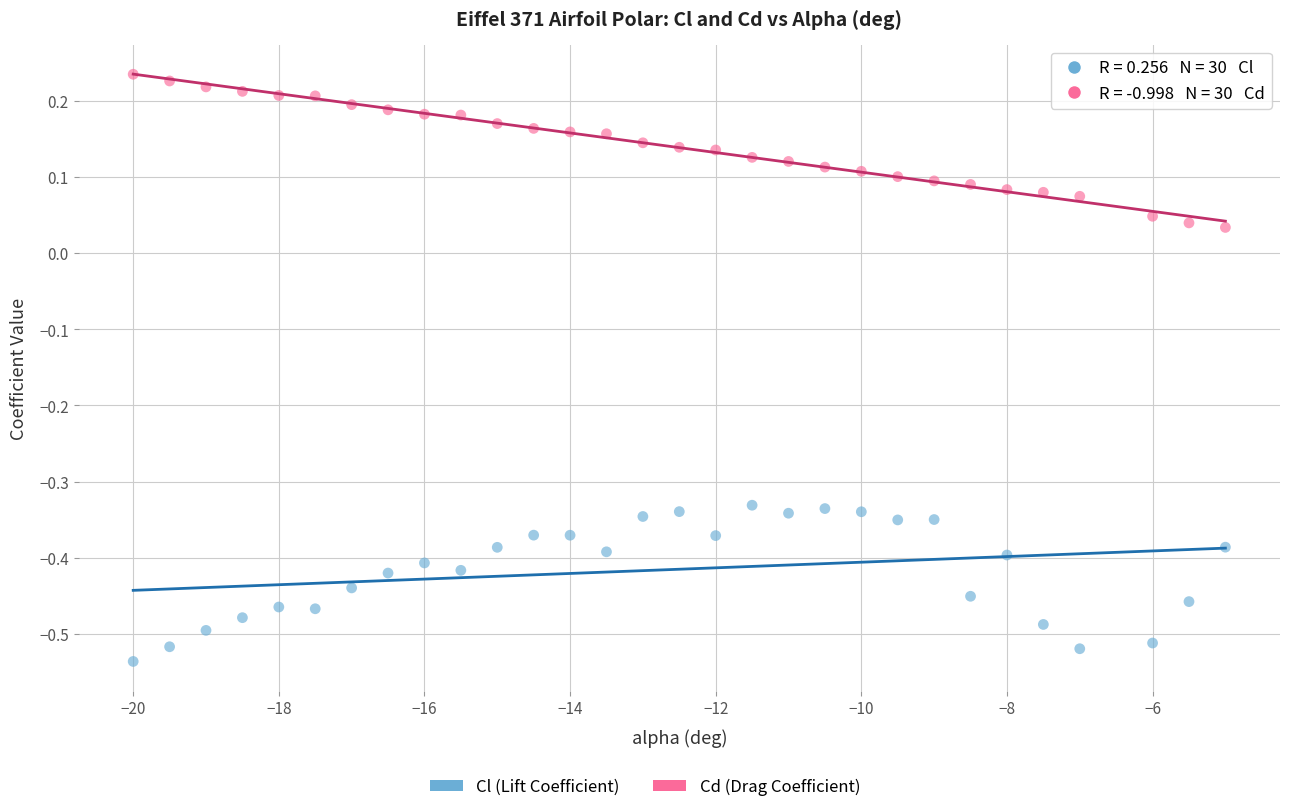

Across all data points, what is the range of Y values (max minus min)?

0.8